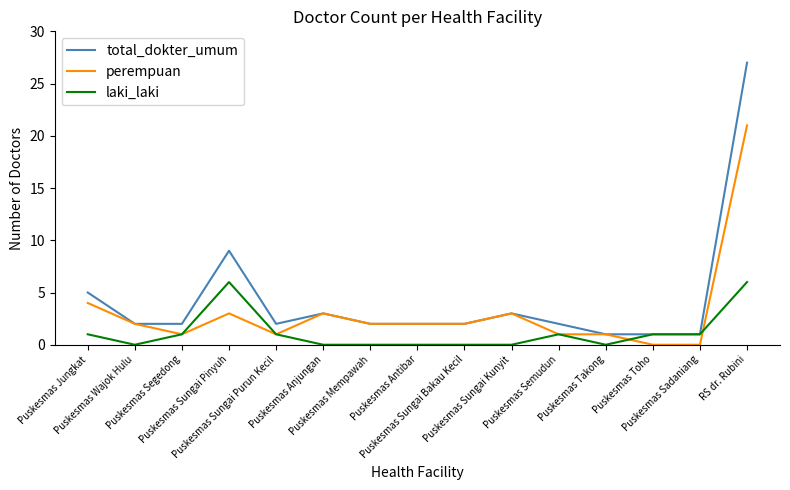

What is the maximum value shown in the chart?

27